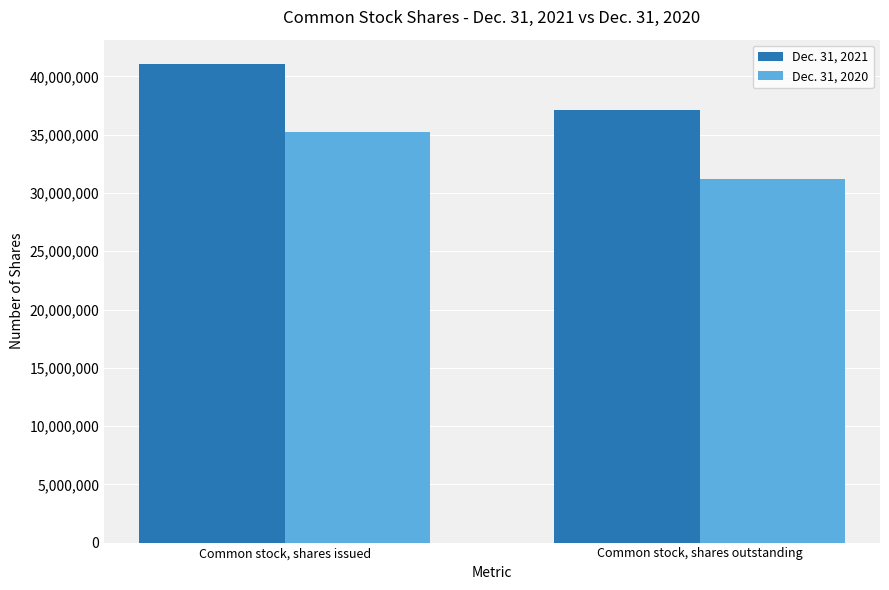

What is the smallest value displayed?

31228000